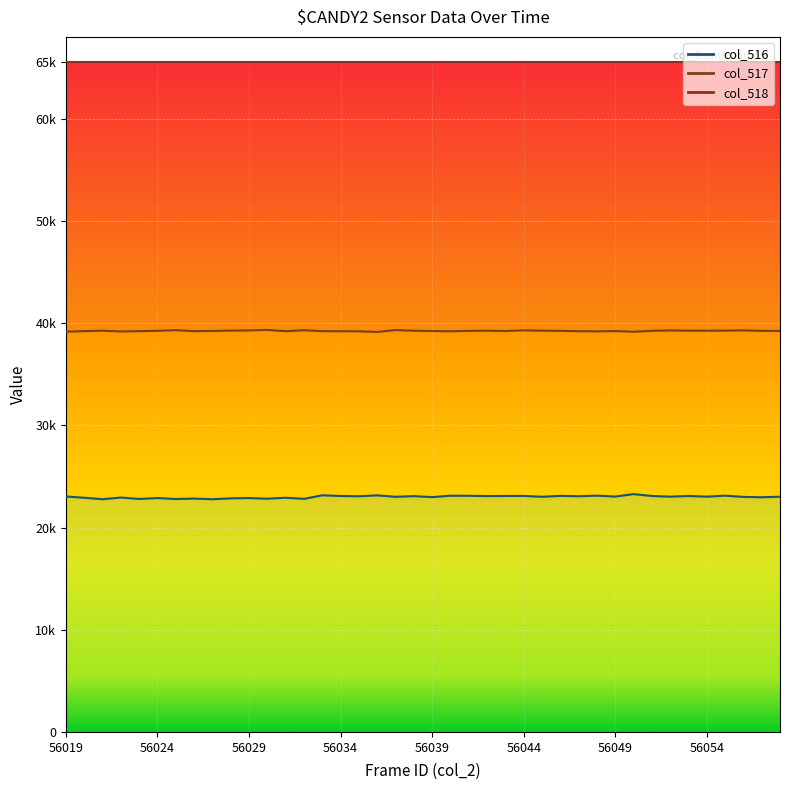

At which label does col_516 reach its peak?

56050